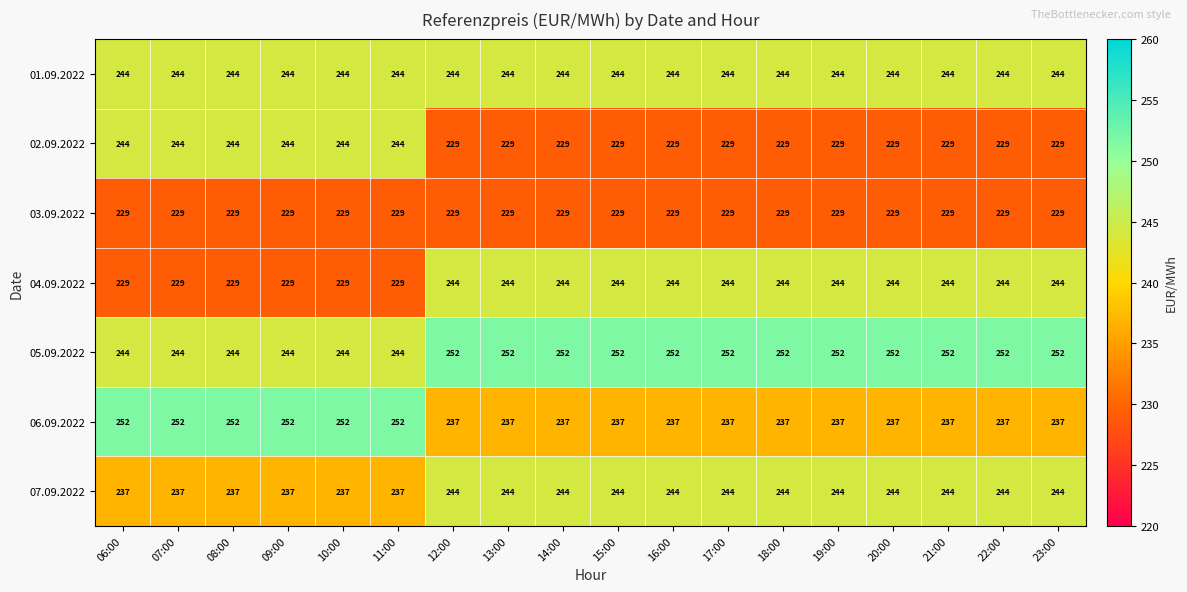

Read the 04.09.2022 value at 10:00, to the nearest 5.

230